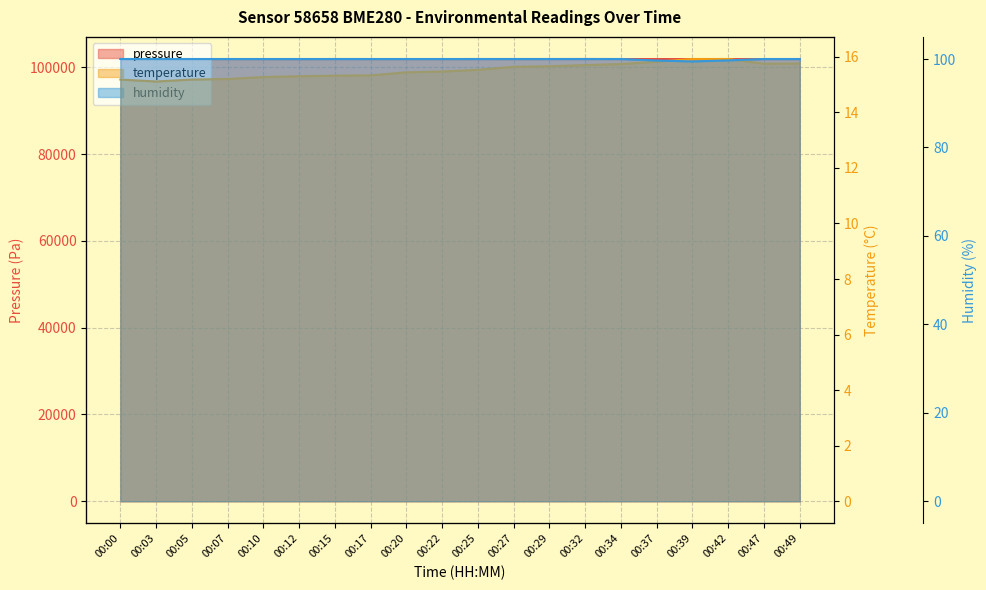

At which category is the sum across all series the highest?

00:32